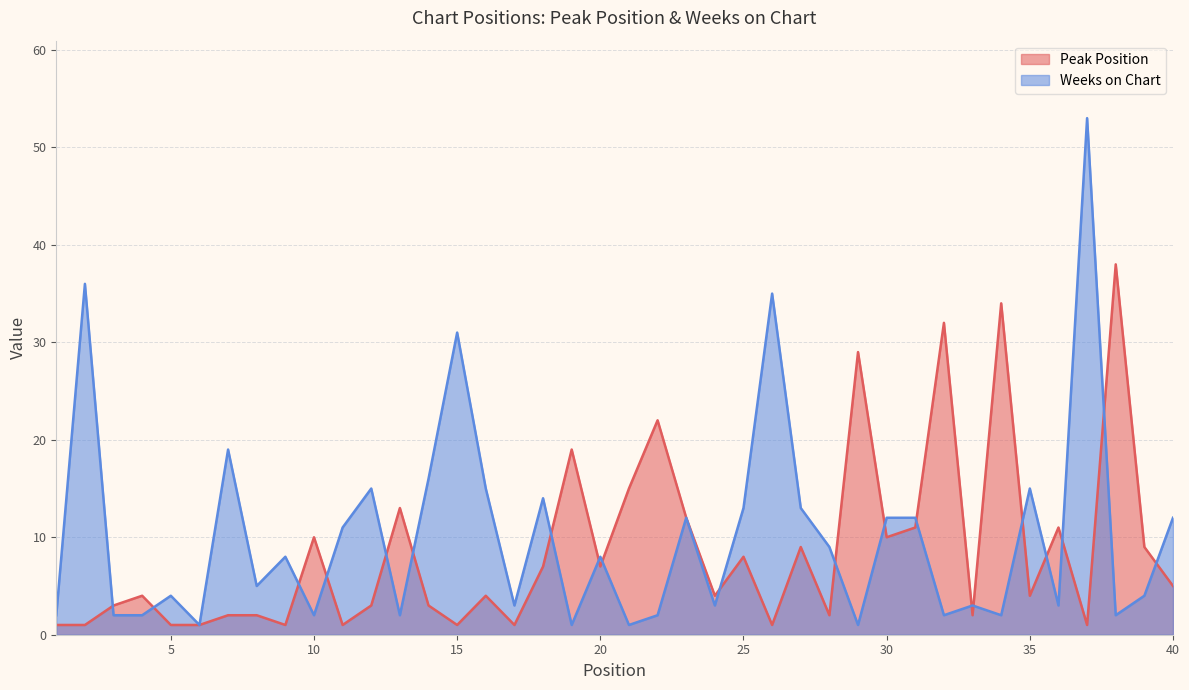

What is the sum of the Peak Position values at 6 and 36?

12